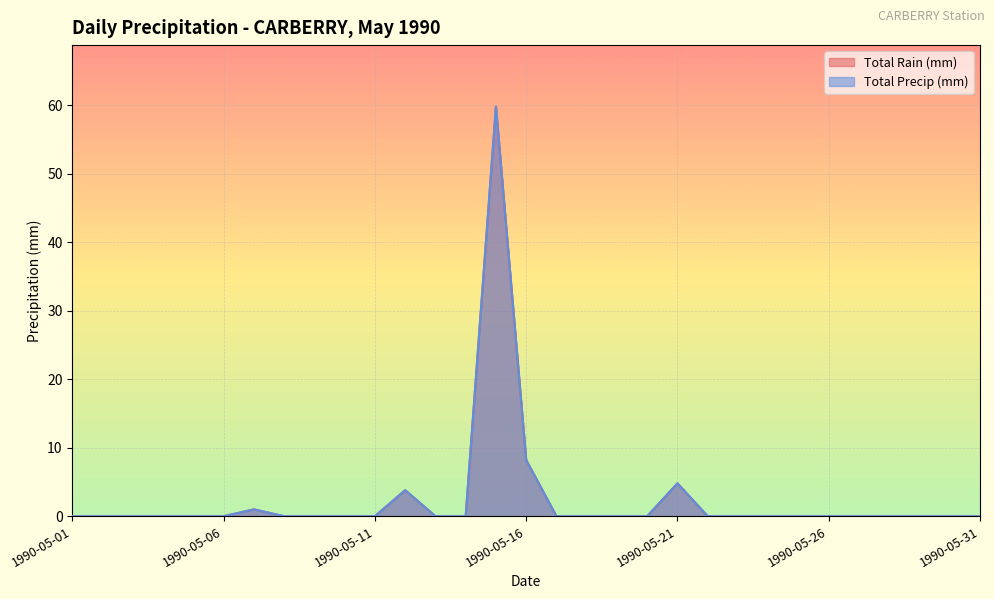

Reading right to left, what are all the values shown in this chart?

Total Rain (mm): 1990-05-31=0.0	1990-05-30=0.0	1990-05-29=0.0	1990-05-28=0.0	1990-05-27=0.0	1990-05-26=0.0	1990-05-25=0.0	1990-05-24=0.0	1990-05-23=0.0	1990-05-22=0.0	1990-05-21=4.8	1990-05-20=0.0	1990-05-19=0.0	1990-05-18=0.0	1990-05-17=0.0	1990-05-16=8.2	1990-05-15=59.8	1990-05-14=0.0	1990-05-13=0.0	1990-05-12=3.8	1990-05-11=0.0	1990-05-10=0.0	1990-05-09=0.0	1990-05-08=0.0	1990-05-07=1.0	1990-05-06=0.0	1990-05-05=0.0	1990-05-04=0.0	1990-05-03=0.0	1990-05-02=0.0	1990-05-01=0.0
Total Precip (mm): 1990-05-31=0.0	1990-05-30=0.0	1990-05-29=0.0	1990-05-28=0.0	1990-05-27=0.0	1990-05-26=0.0	1990-05-25=0.0	1990-05-24=0.0	1990-05-23=0.0	1990-05-22=0.0	1990-05-21=4.8	1990-05-20=0.0	1990-05-19=0.0	1990-05-18=0.0	1990-05-17=0.0	1990-05-16=8.2	1990-05-15=59.8	1990-05-14=0.0	1990-05-13=0.0	1990-05-12=3.8	1990-05-11=0.0	1990-05-10=0.0	1990-05-09=0.0	1990-05-08=0.0	1990-05-07=1.0	1990-05-06=0.0	1990-05-05=0.0	1990-05-04=0.0	1990-05-03=0.0	1990-05-02=0.0	1990-05-01=0.0